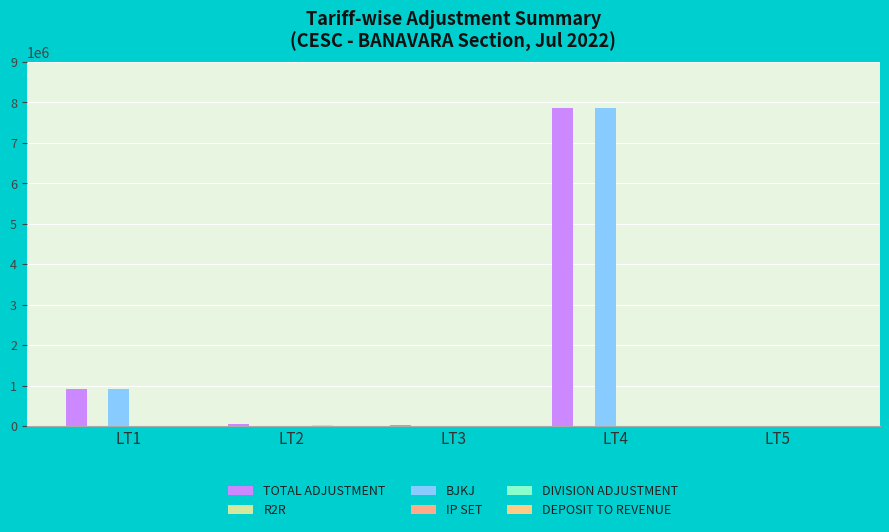

What is the difference between the highest and lowest values at LT3?

15519.9